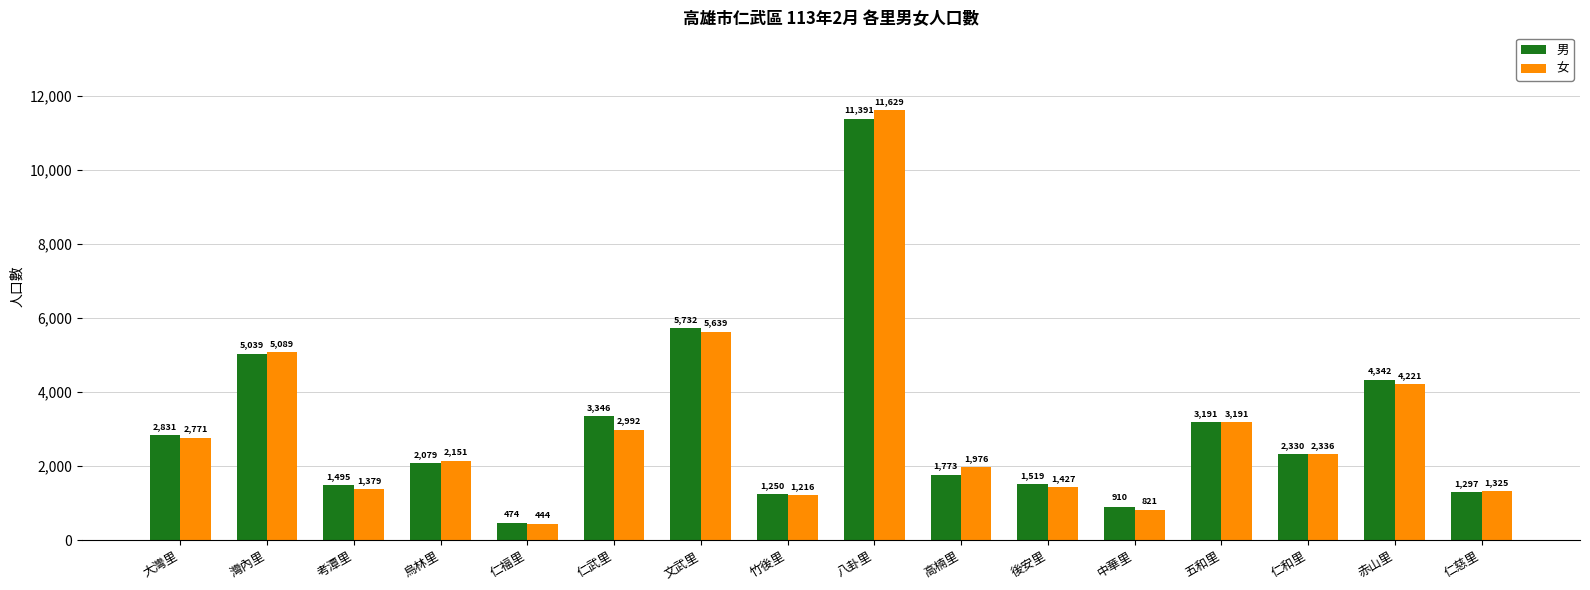

Reading left to right, list all the values displayed in this chart.

男: 2831	5039	1495	2079	474	3346	5732	1250	11391	1773	1519	910	3191	2330	4342	1297
女: 2771	5089	1379	2151	444	2992	5639	1216	11629	1976	1427	821	3191	2336	4221	1325